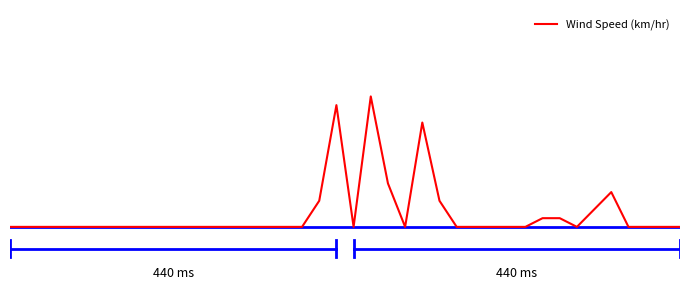

What is the difference between the maximum and second lowest values?

1.5